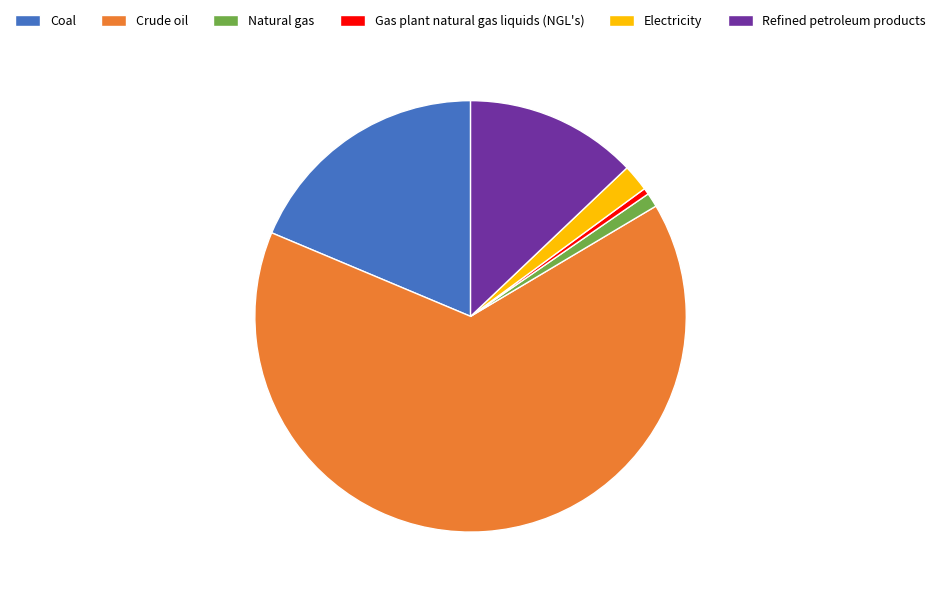

What is the ratio of the value at Electricity to the value at Natural gas?

1.9